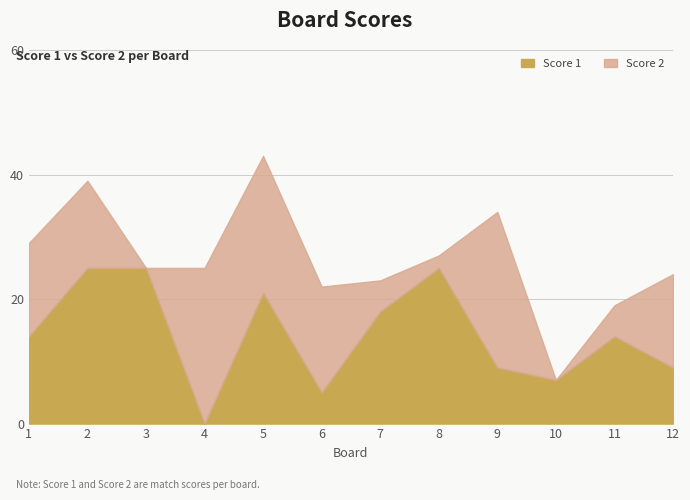

At which category does the chart reach its minimum across all series?

4